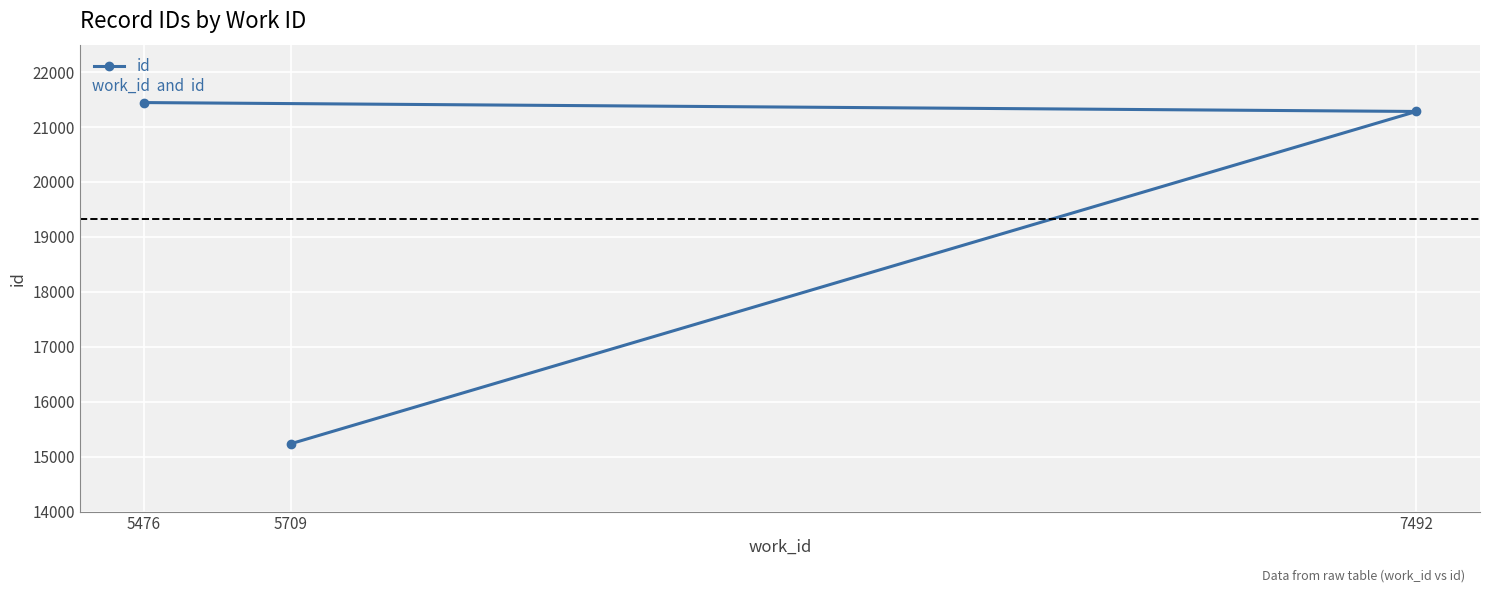

What is the change in value from 5709 to 7492?

+6049